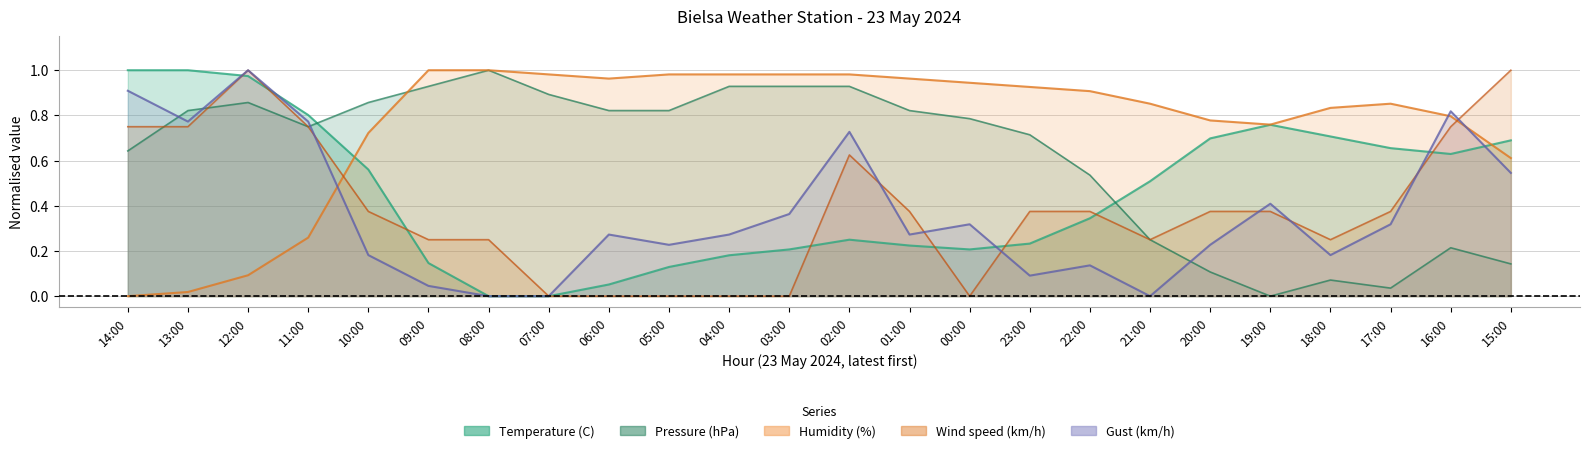

True or false: Temperature (C) has more than 1 interior local peaks.

True